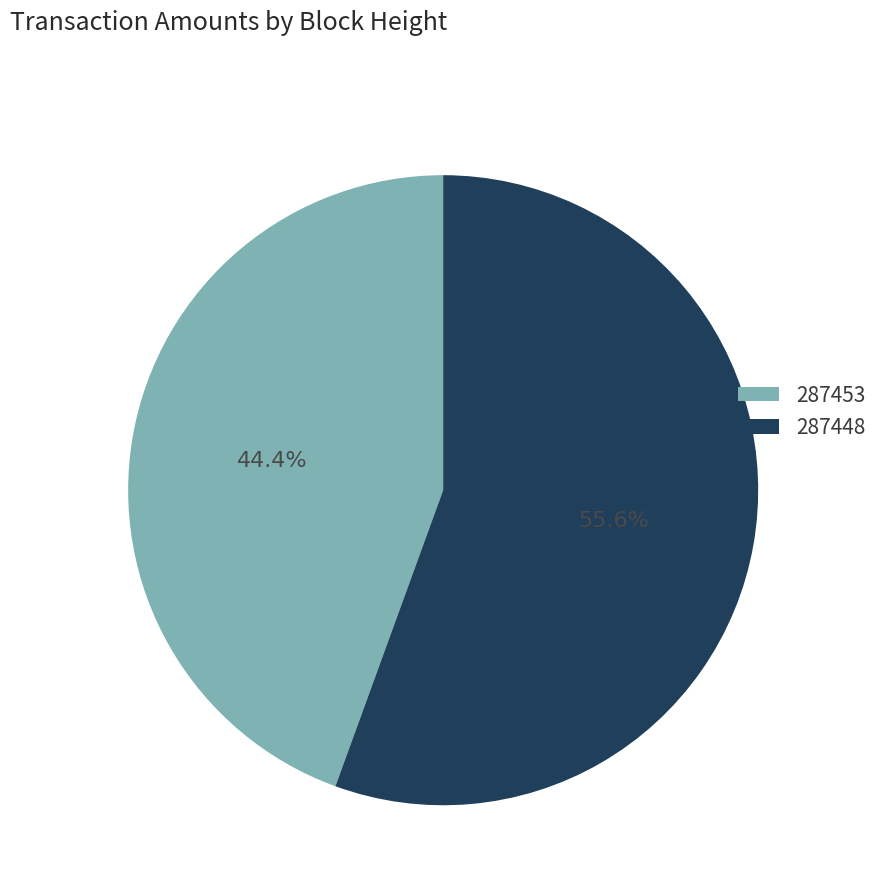

Is there a majority slice in this chart?

Yes